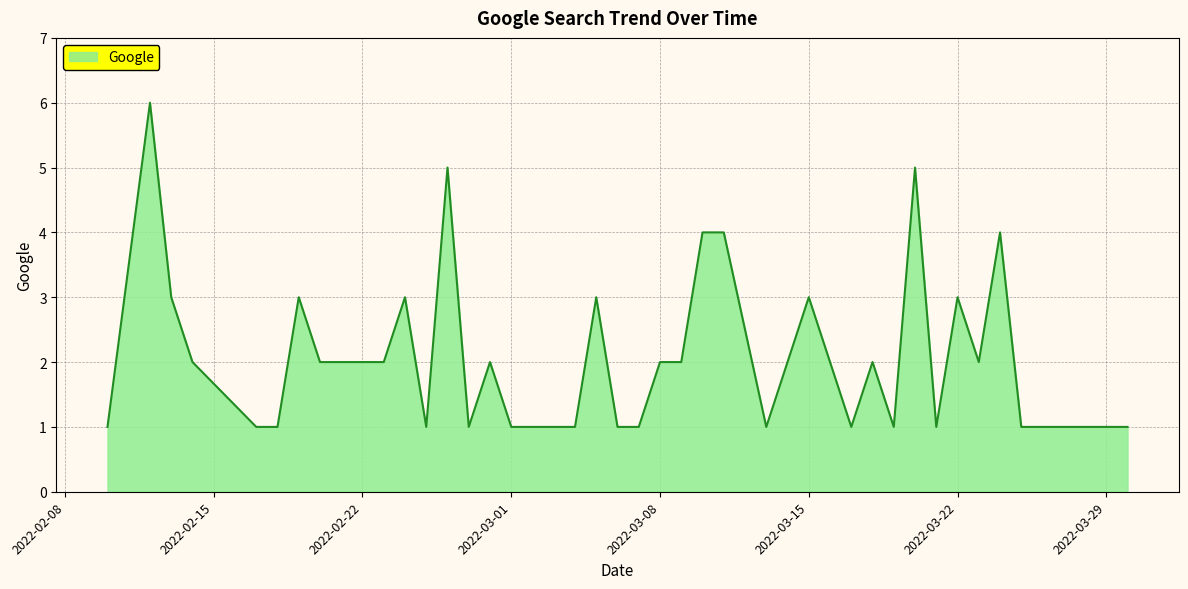

What is the greatest value displayed?

6